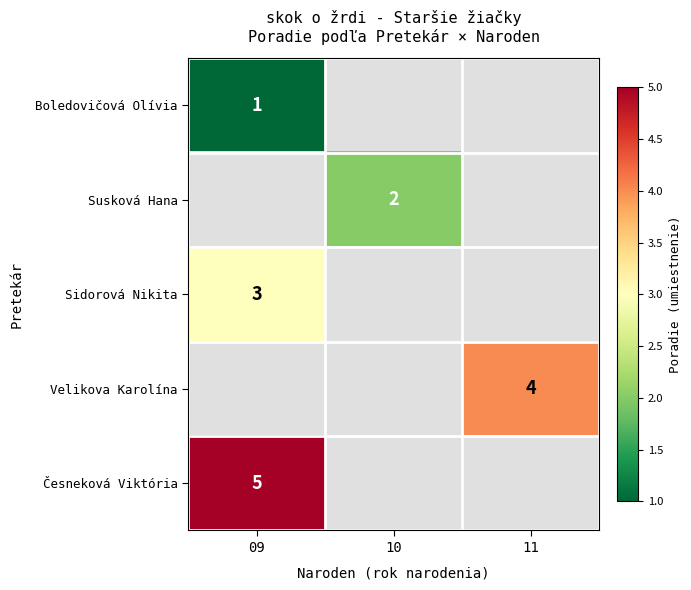

True or false: Susková Hana has a value of 3 at 10.

False